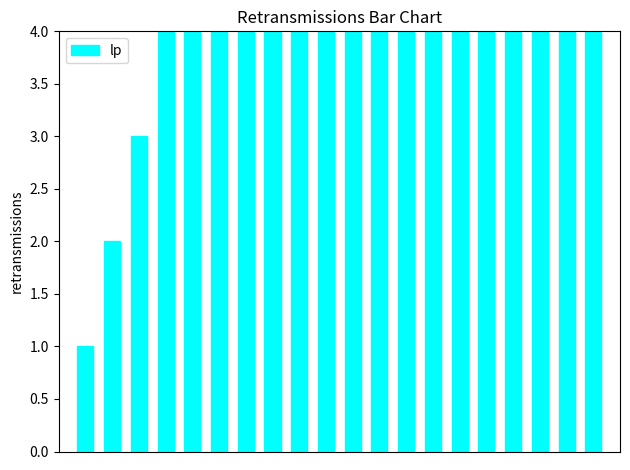

What is the maximum value shown in the chart?

4